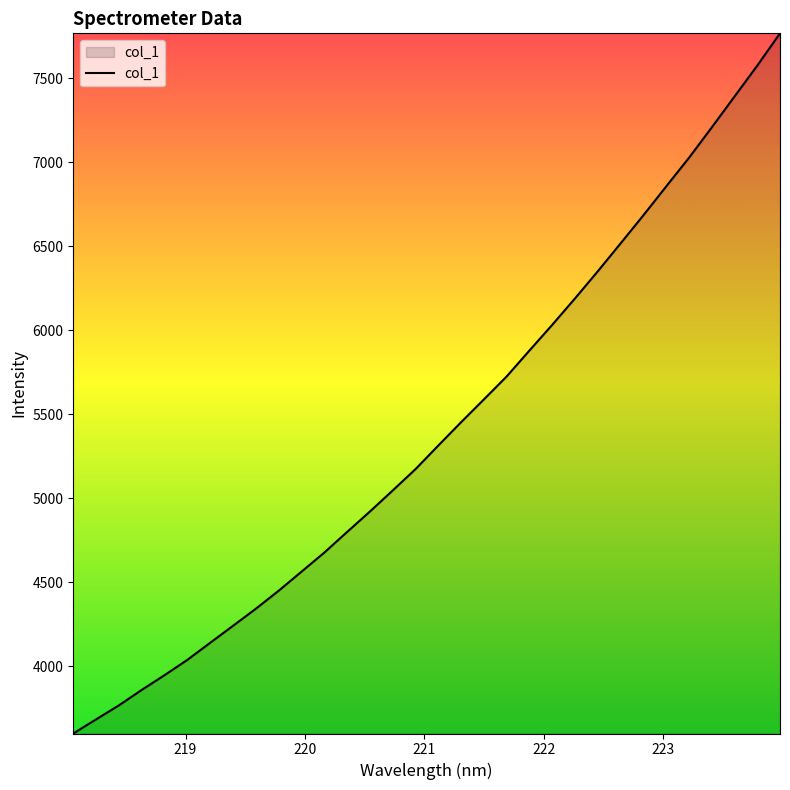

What is the difference between the maximum and minimum values?

4169.4